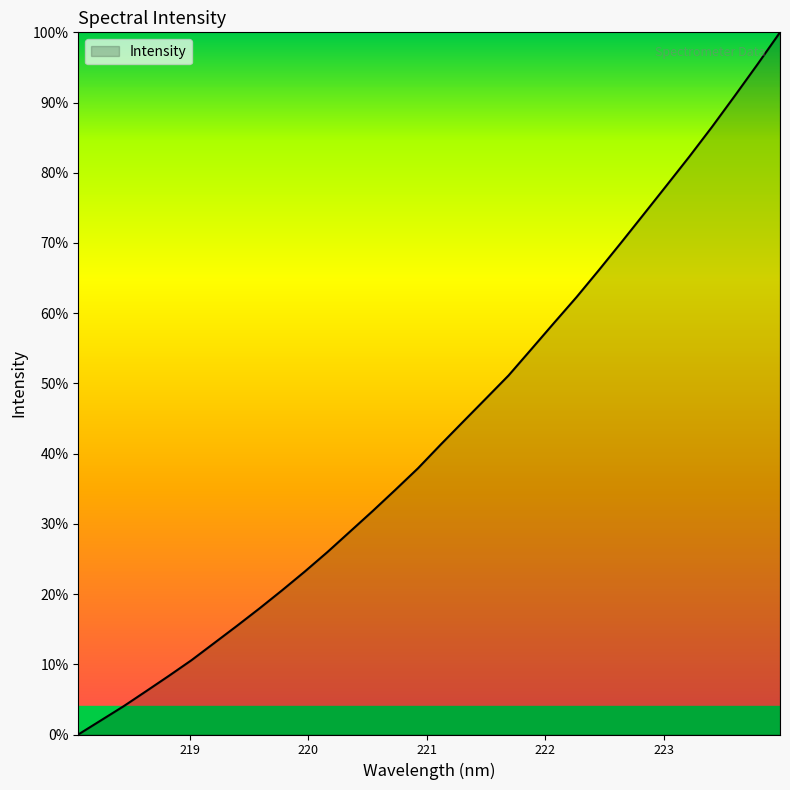

At which category does the chart reach its peak across all series?

223.9802